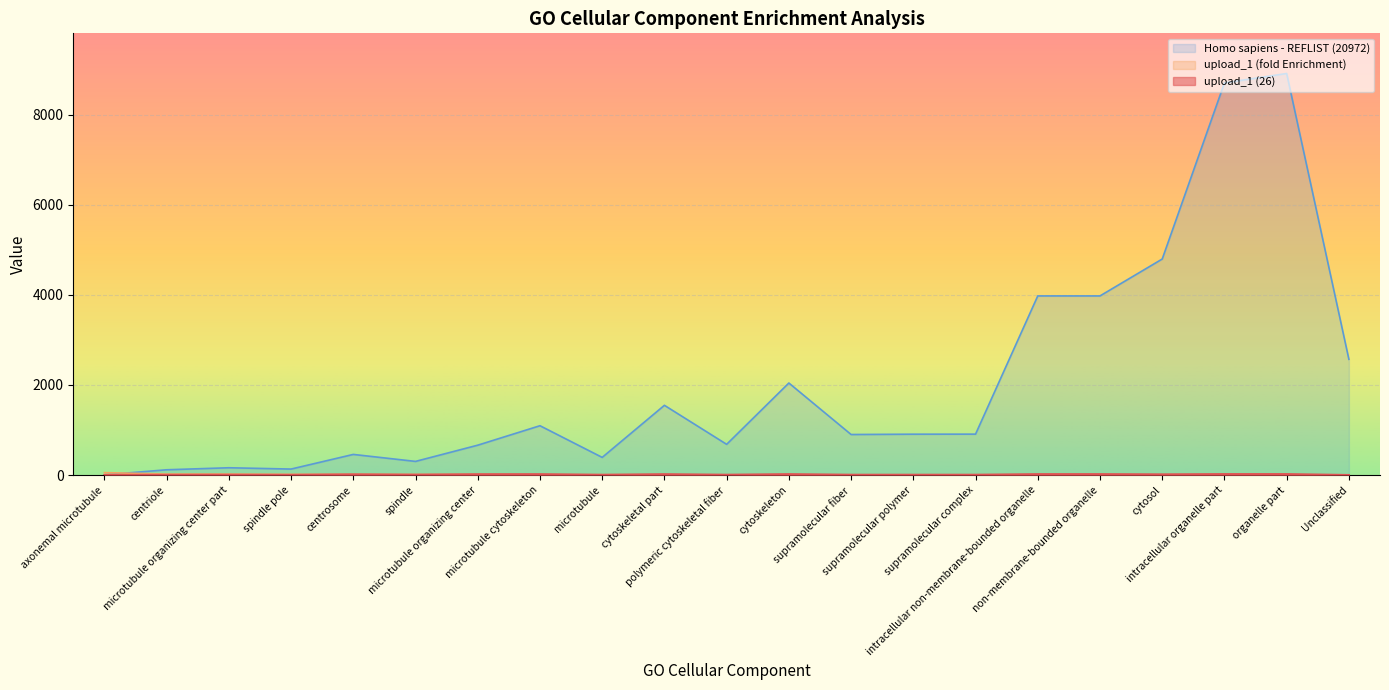

Is the value of upload_1 (fold Enrichment) at spindle pole greater than the value of upload_1 (26) at cytoskeleton?

No